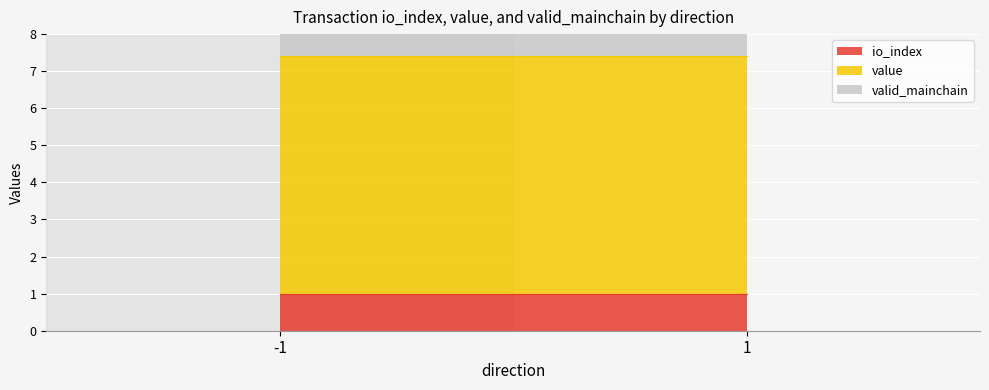

Which series has the largest total across all categories?

value